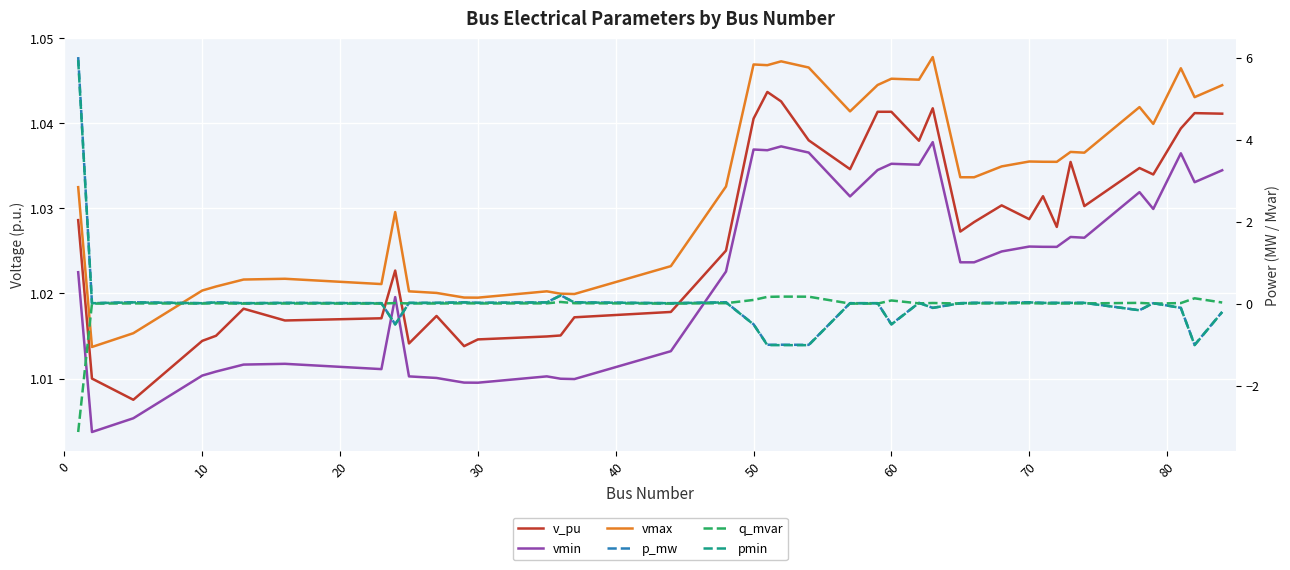

At how many categories does at least one series exceed -2?

40